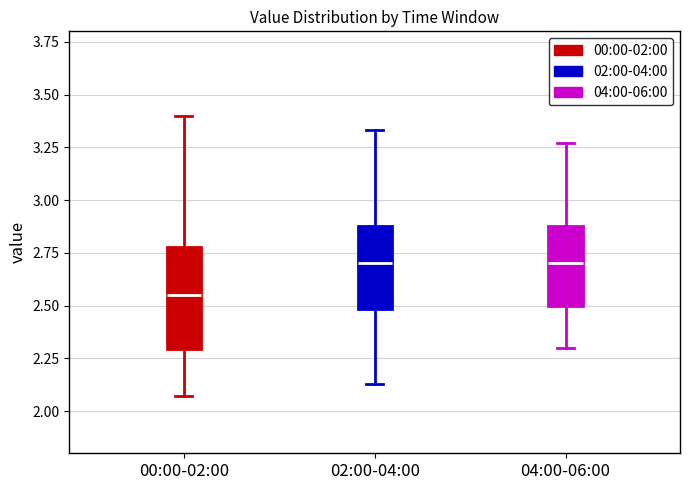

Reading left to right, read every box against the y-axis: the position of its median line, the range the box covers, and the ends of its whiskers. The values are not printed on the chart, so give them approximately, as read against the axis.

00:00-02:00: median 2.55, box 2.30 to 2.80, whiskers 2.05 to 3.40
02:00-04:00: median 2.70, box 2.50 to 2.90, whiskers 2.15 to 3.35
04:00-06:00: median 2.70, box 2.50 to 2.90, whiskers 2.30 to 3.25